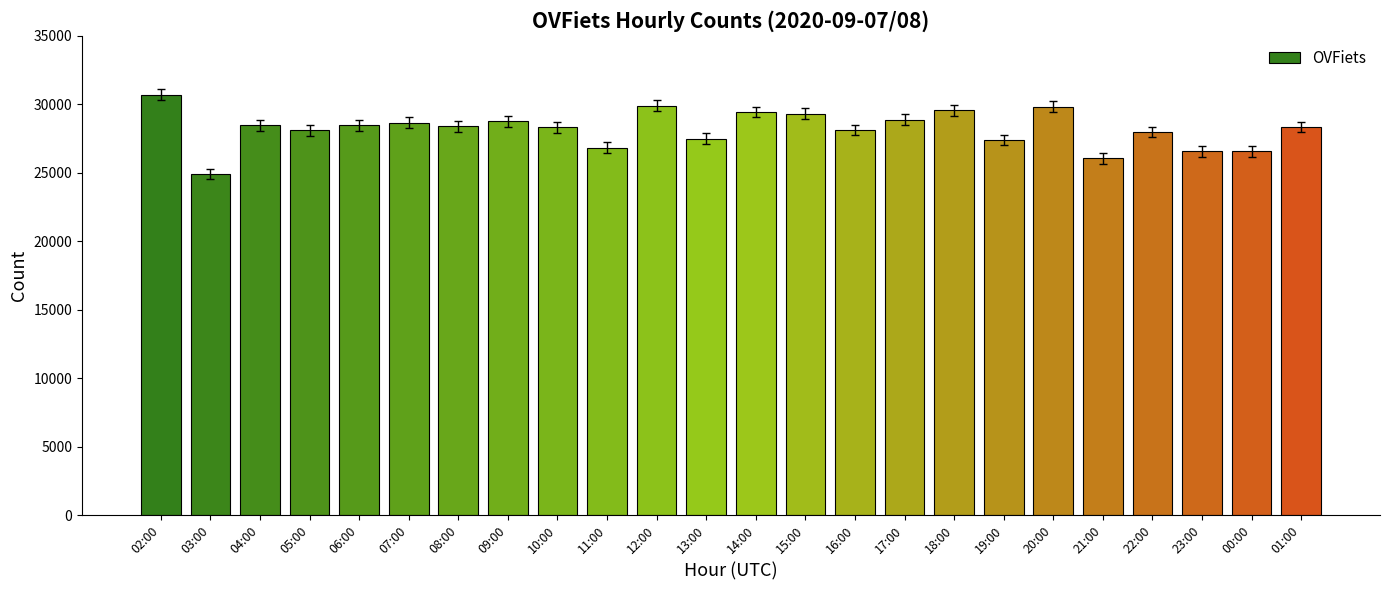

Which label corresponds to the smallest value in the chart?

03:00